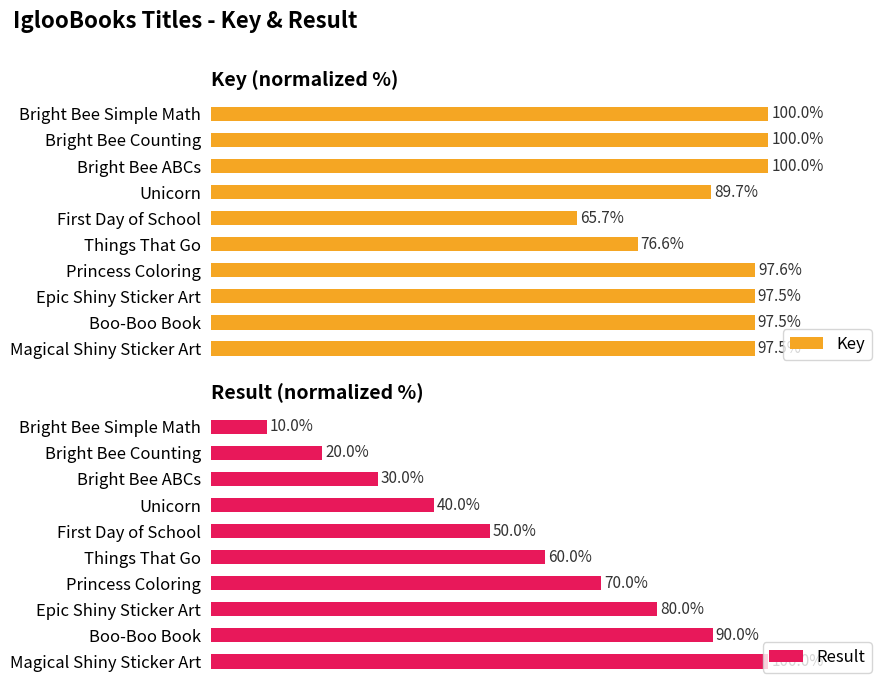

What is the lowest value of the Key series?

65.7